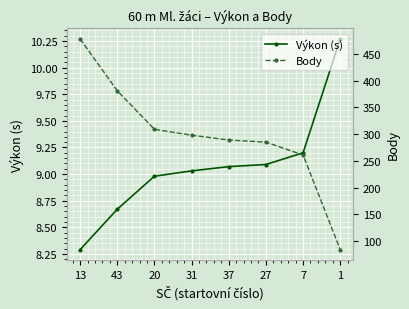

True or false: Body has more than 0 points higher than both neighbors.

False